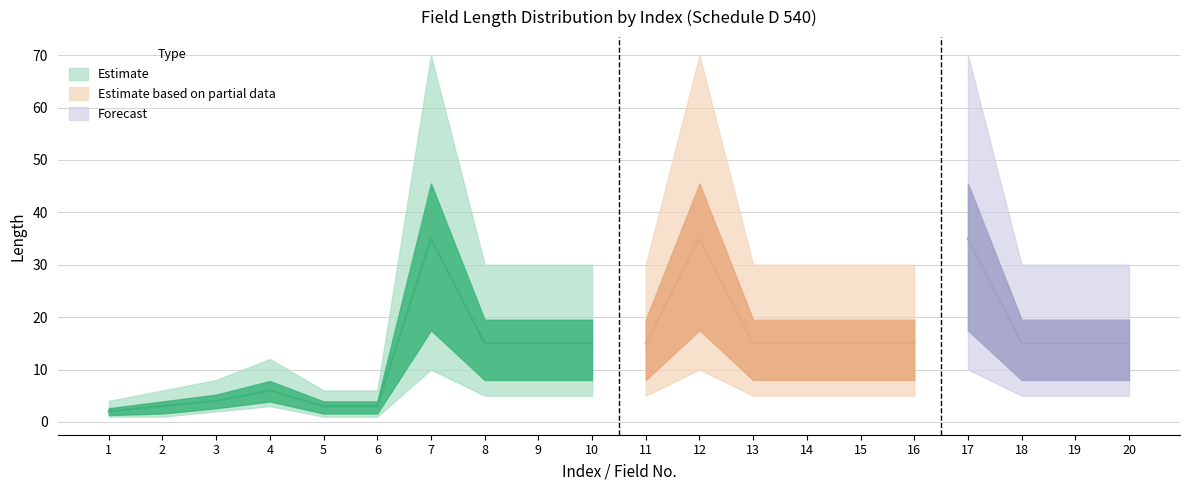

The value of Length Lower at 9 is 1. True or false?

False